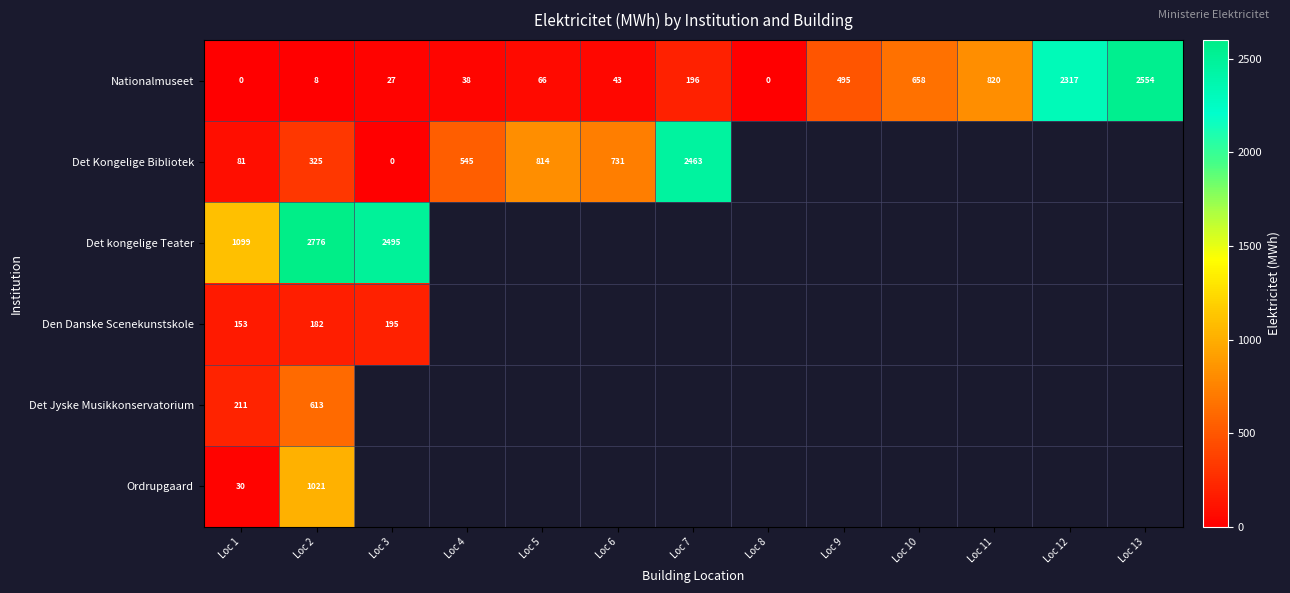

The Nationalmuseet series shows -1236.9 at Loc 1. True or false?

False